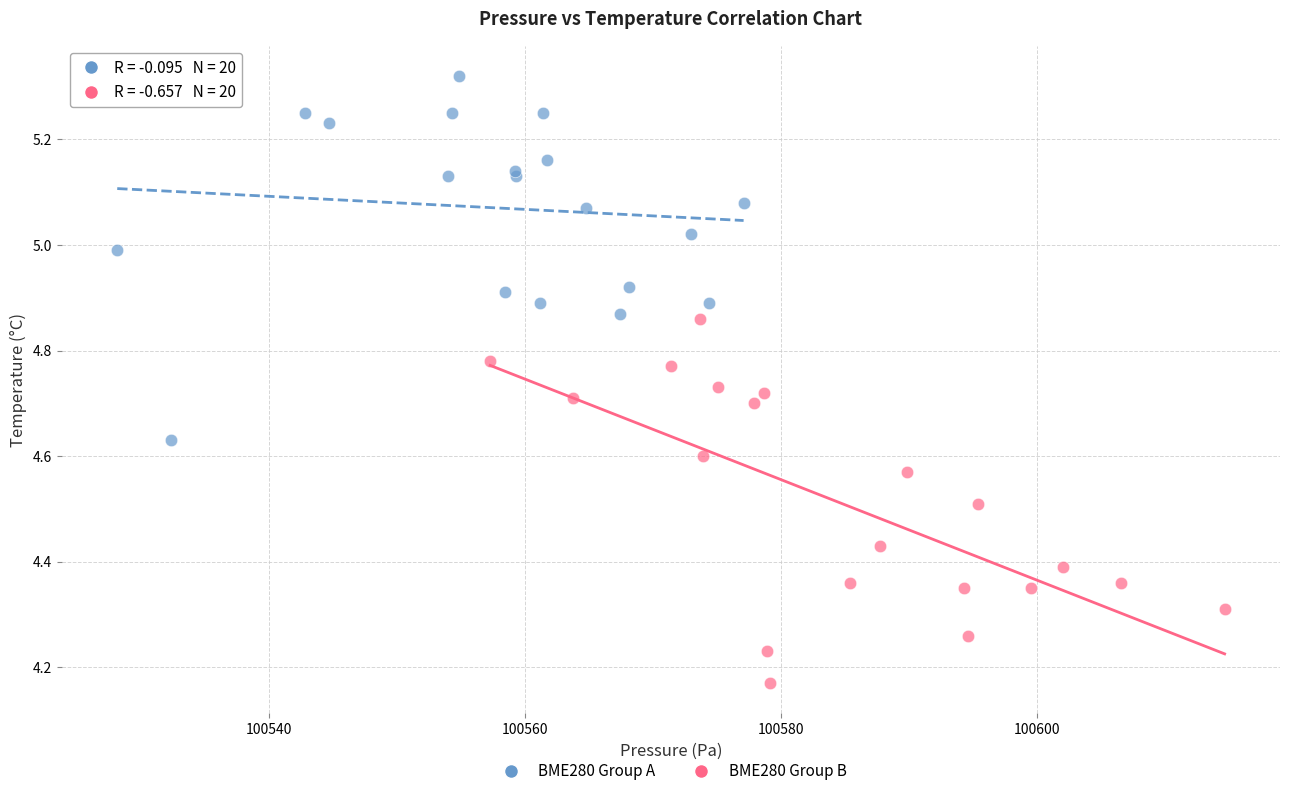

Which series contains the highest Y value?

BME280 Group A